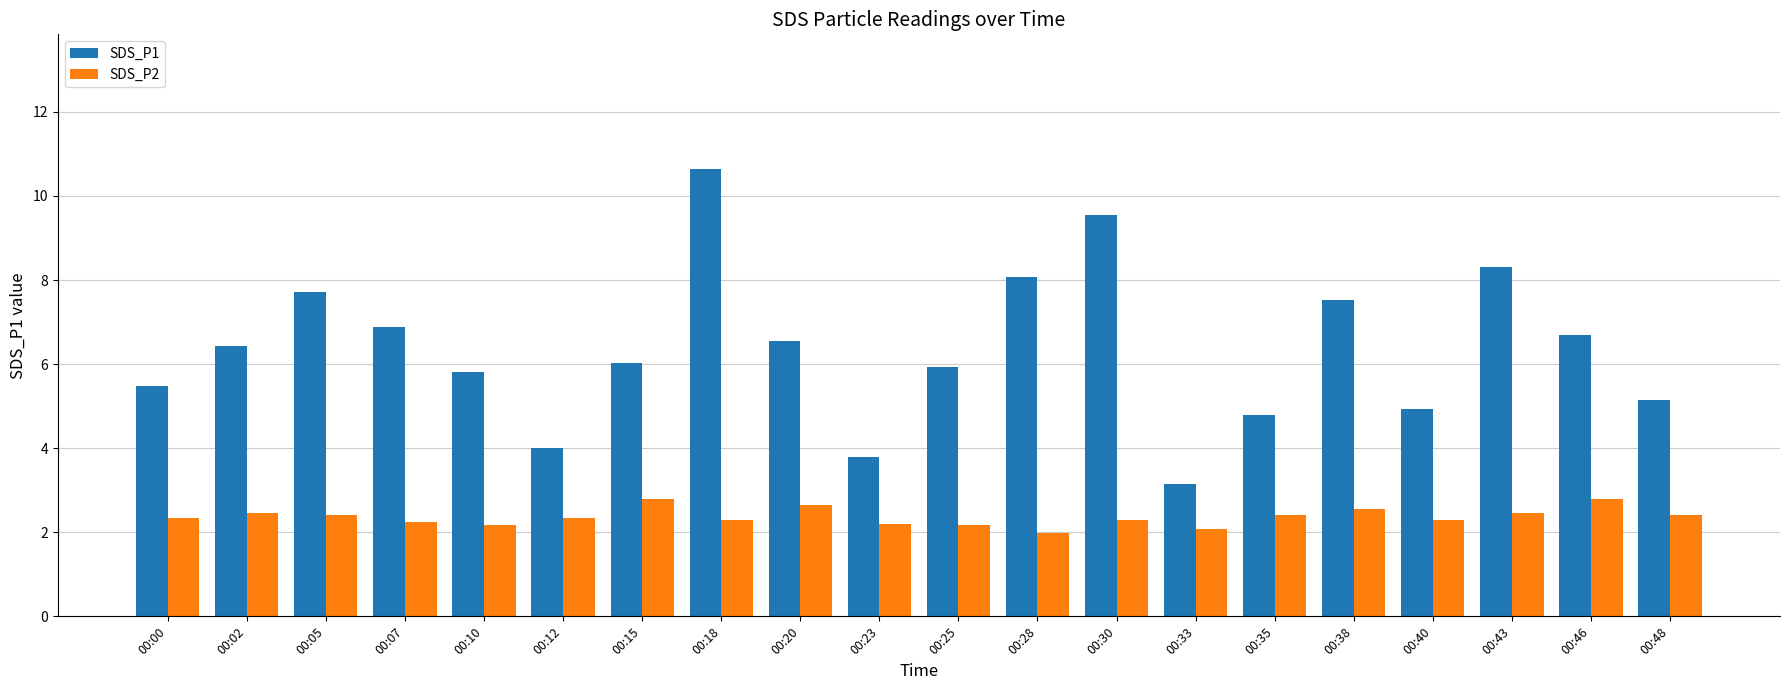

What is the value of the SDS_P1 bar at the 8th from the left?

10.7